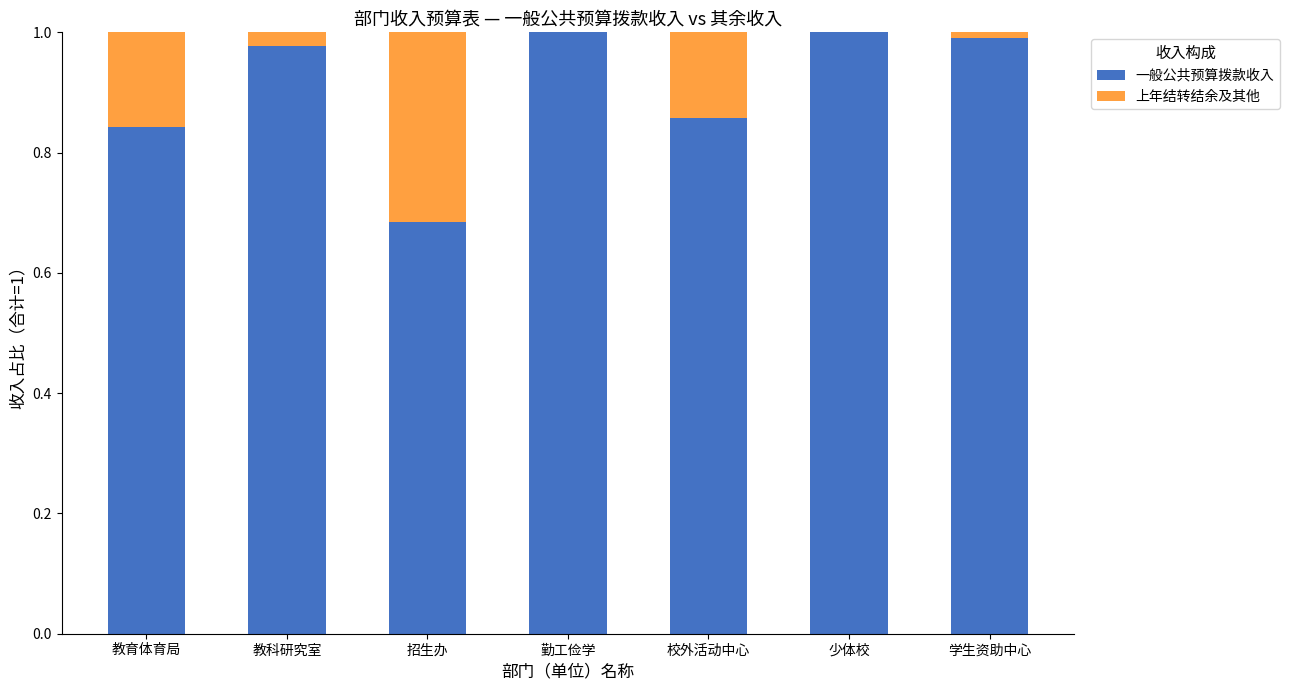

What is the sum of the 一般公共预算拨款收入 values at 招生办 and 学生资助中心?

1.7